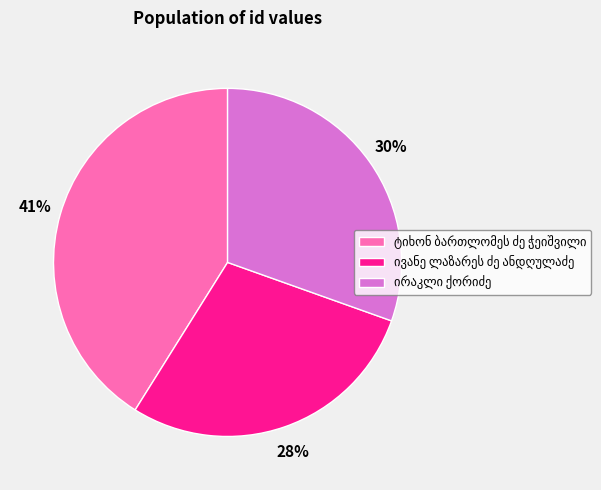

How many slices are in this pie chart?

3